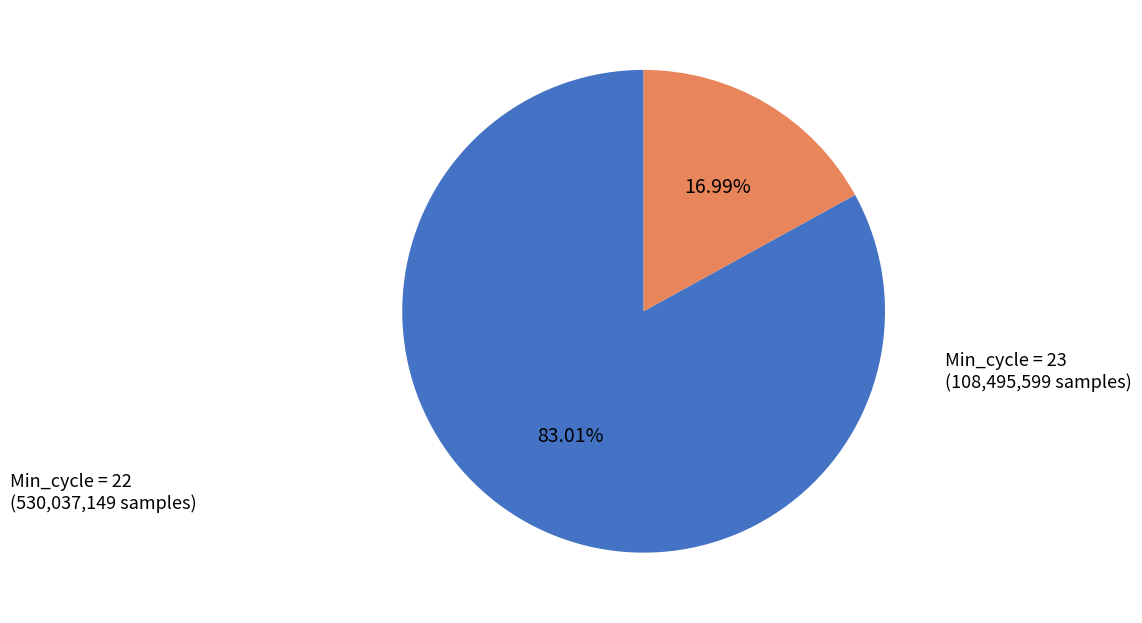

Between Min_cycle = 23 and Min_cycle = 22, which is larger?

Min_cycle = 22